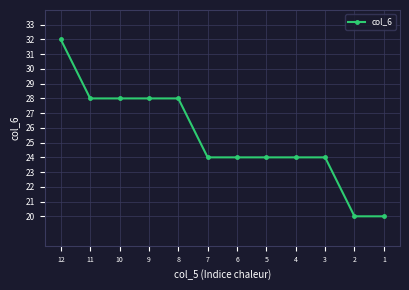

What is the value of the 8th point from the left?

24